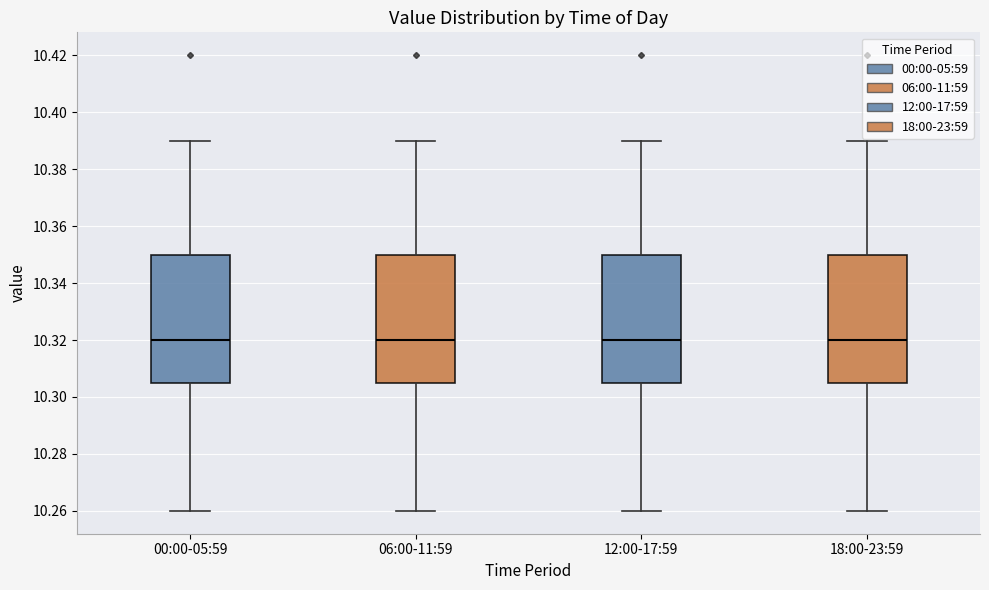

Where is the lower edge of the box for 00:00-05:59 on the y-axis? The values are not printed on the chart, so give them approximately, as read against the axis.

10.306